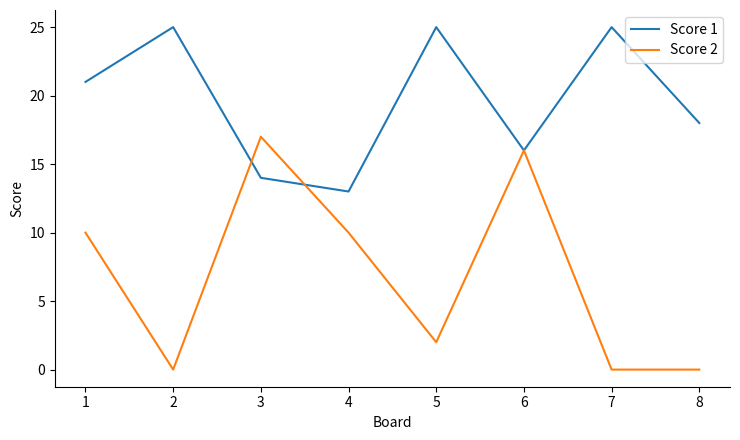

The Score 2 series shows -6 at 8. True or false?

False